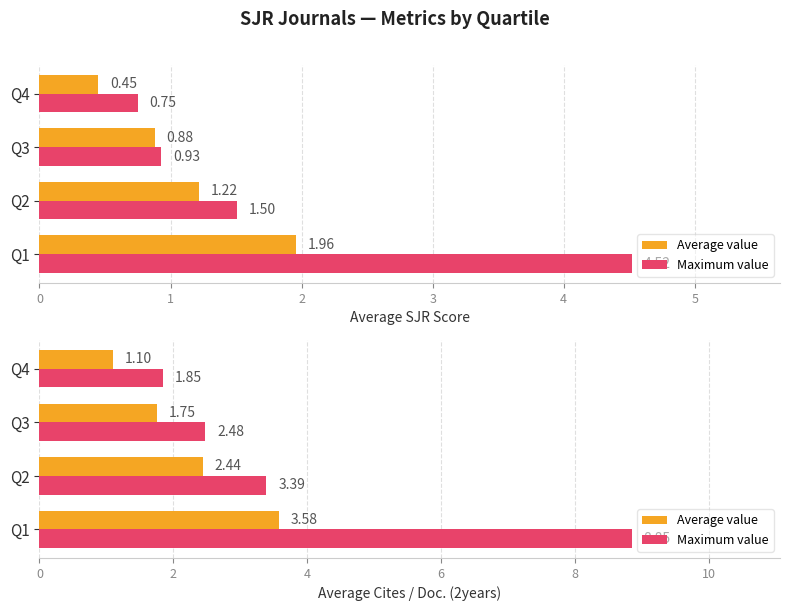

How many data points does each series have?

4